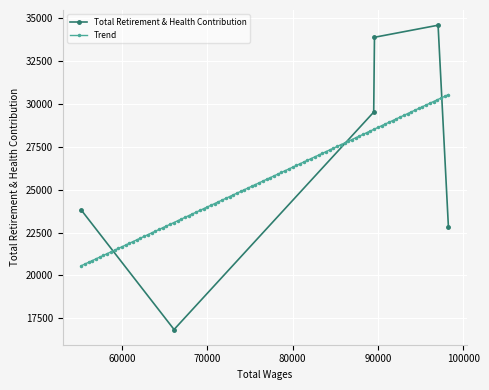

Reading left to right, what are all the values shown in this chart?

98248=22839	97039=34568	89589=33866	89499=29508	66114=16853	55231=23817